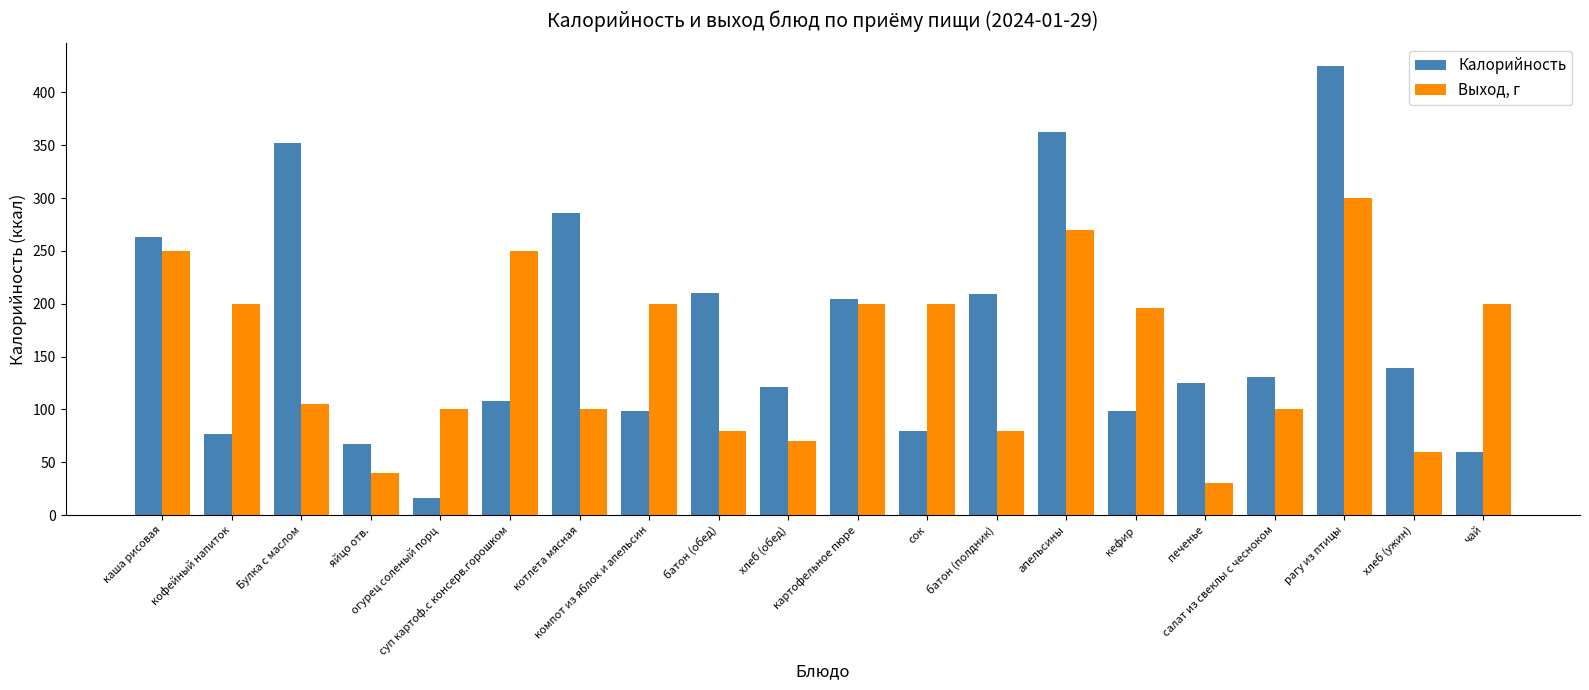

At which category is the sum across all series the highest?

рагу из птицы